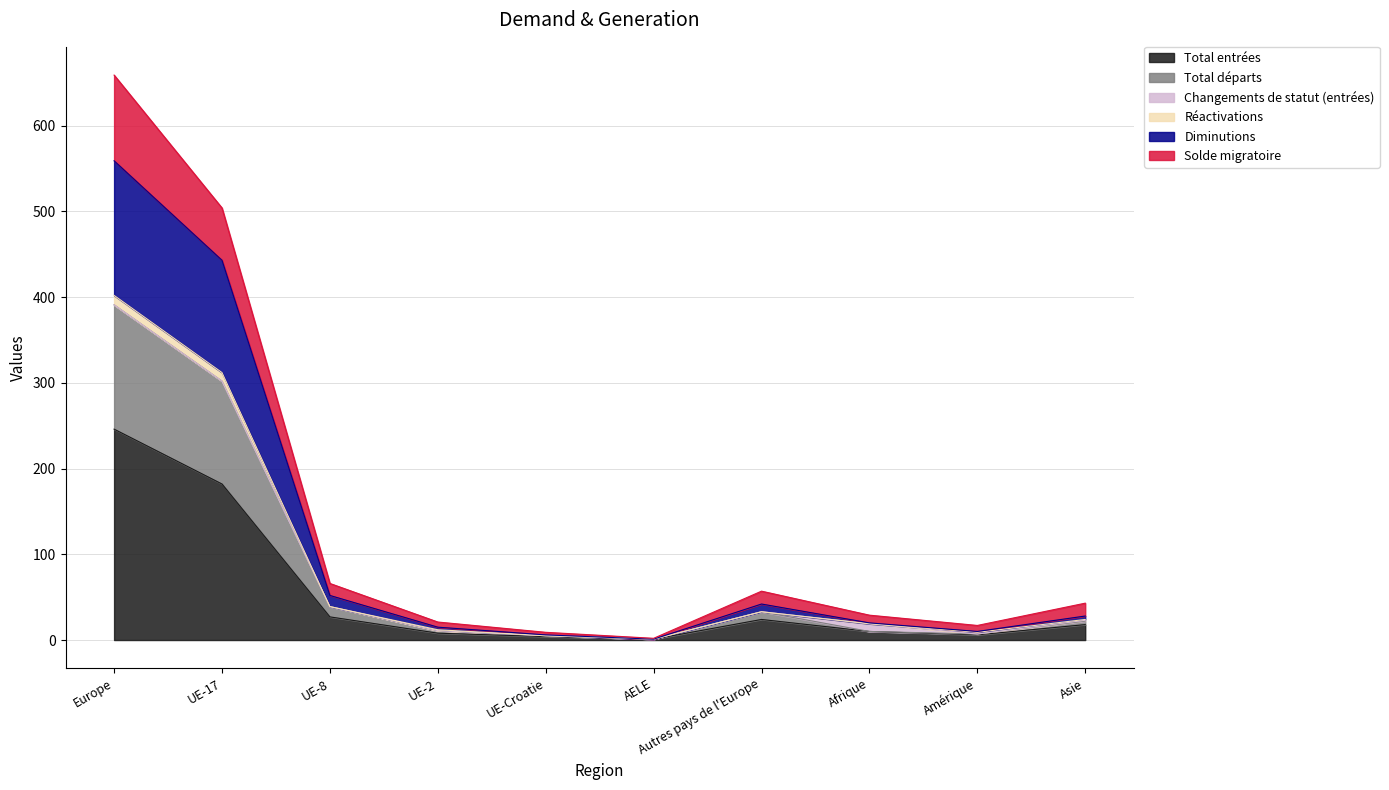

What is the maximum value for Total entrées?

246